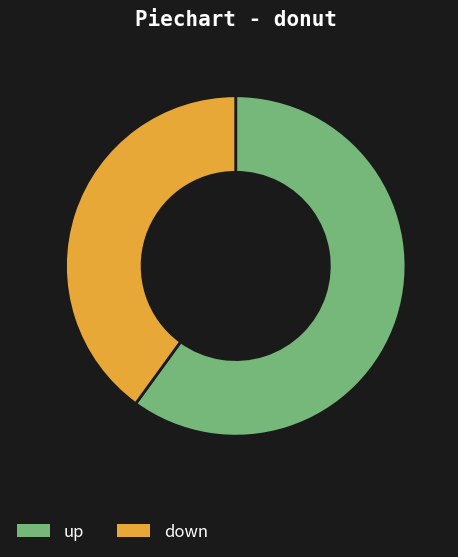

True or false: up accounts for 75% of the total.

False